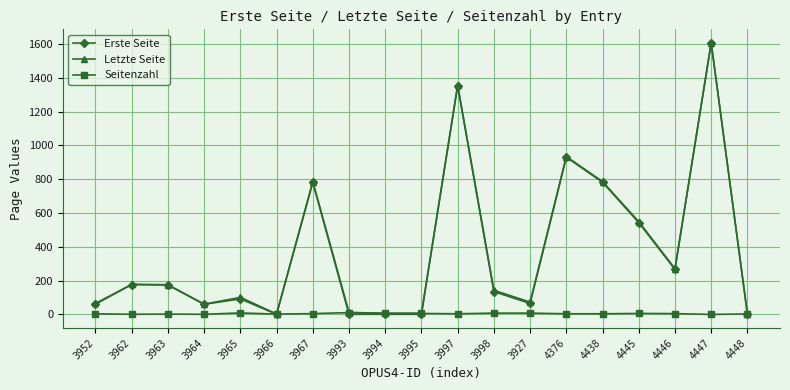

What is the label of the 15th point from the right?

3965